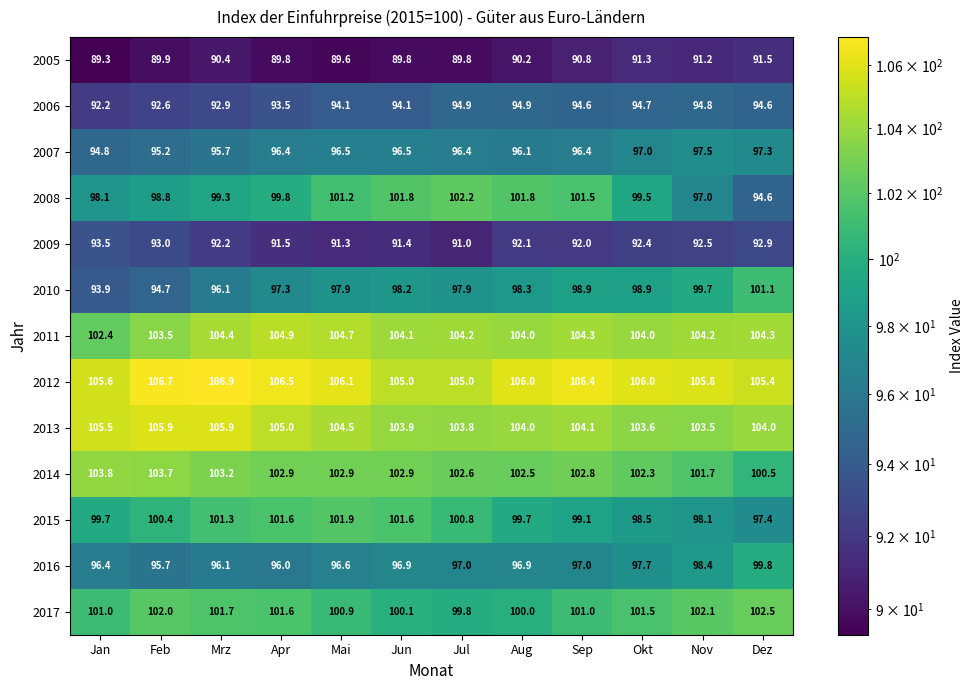

Count the number of data series in this chart.

13